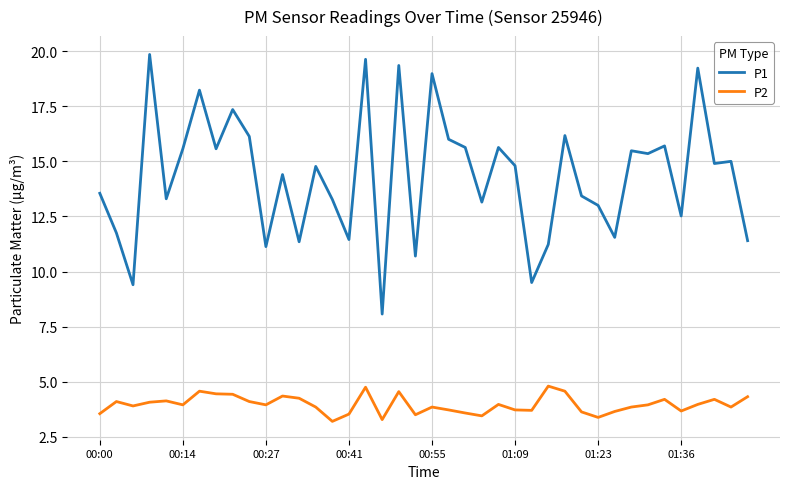

List the series in order of their overall mean, lowest first.

P2, P1